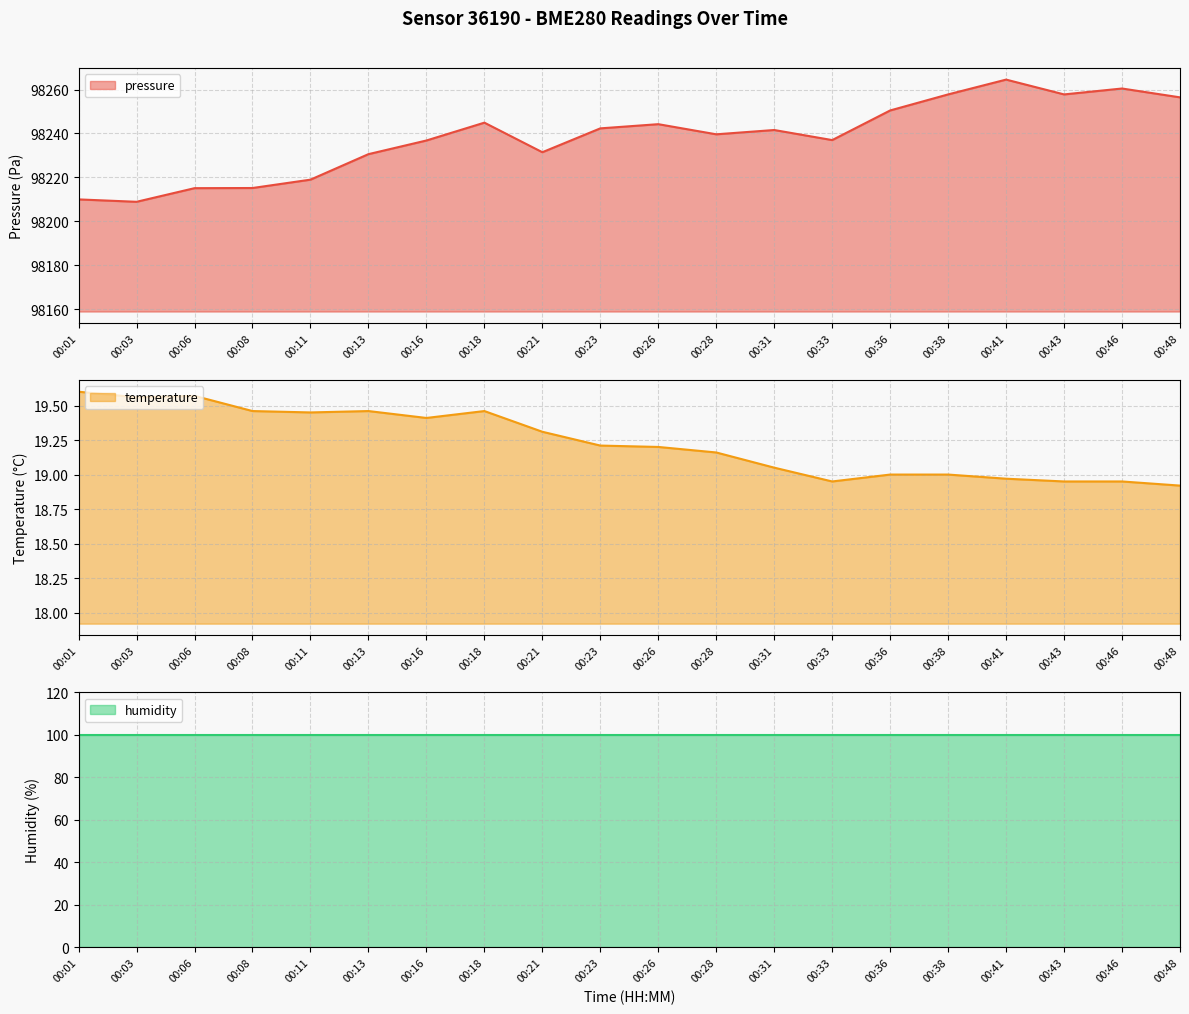

True or false: pressure and temperature intersect in this chart.

False